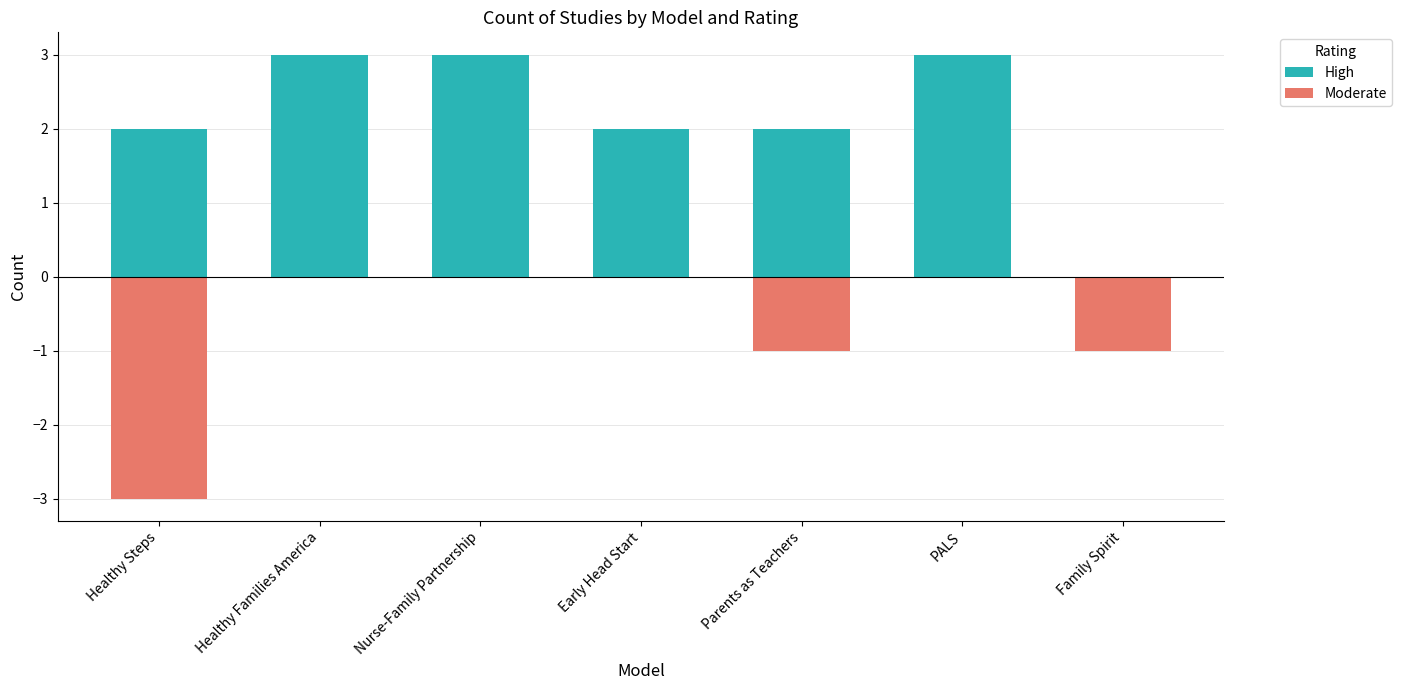

Which series changed the most between Healthy Steps and PALS?

Moderate